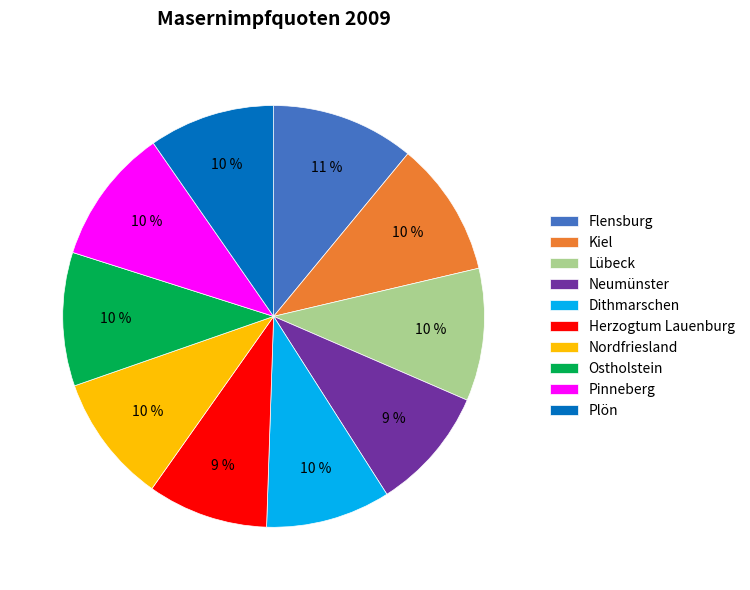

Is it true that Kiel is 10% of the pie?

True